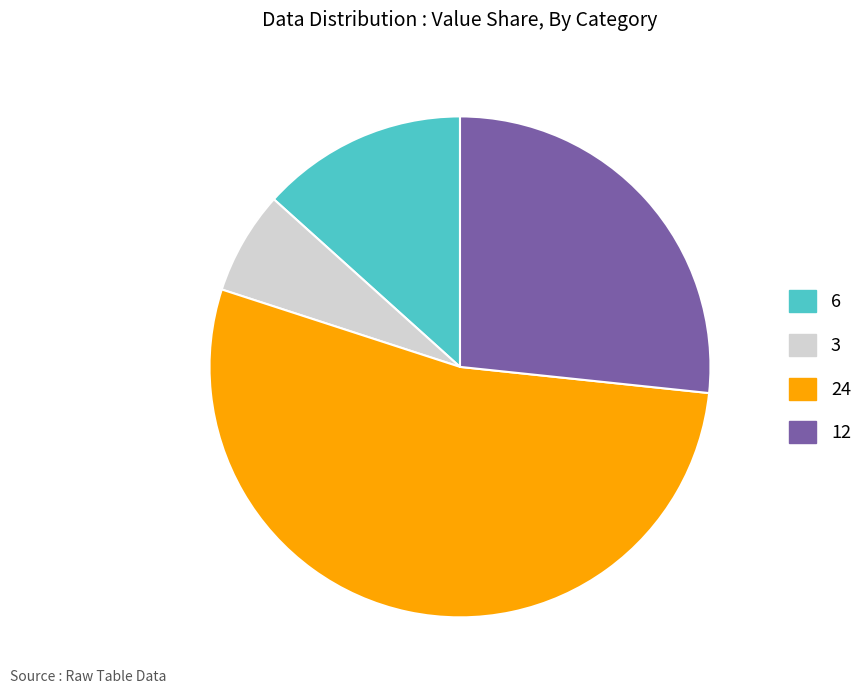

Is there any slice that represents more than half of the pie?

Yes